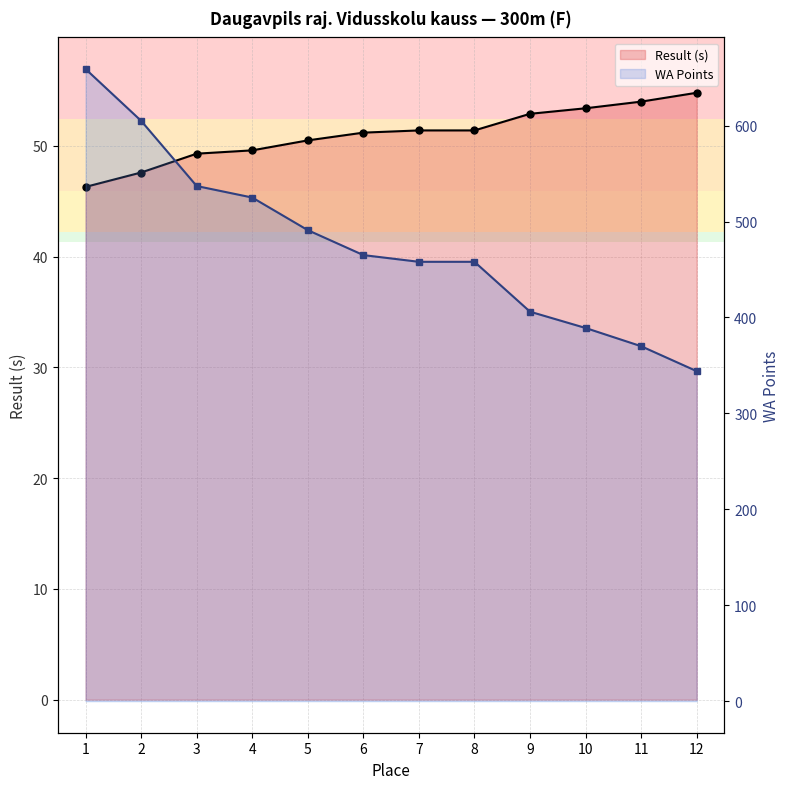

Is it true that Result (s) equals 54.0 at 11?

True